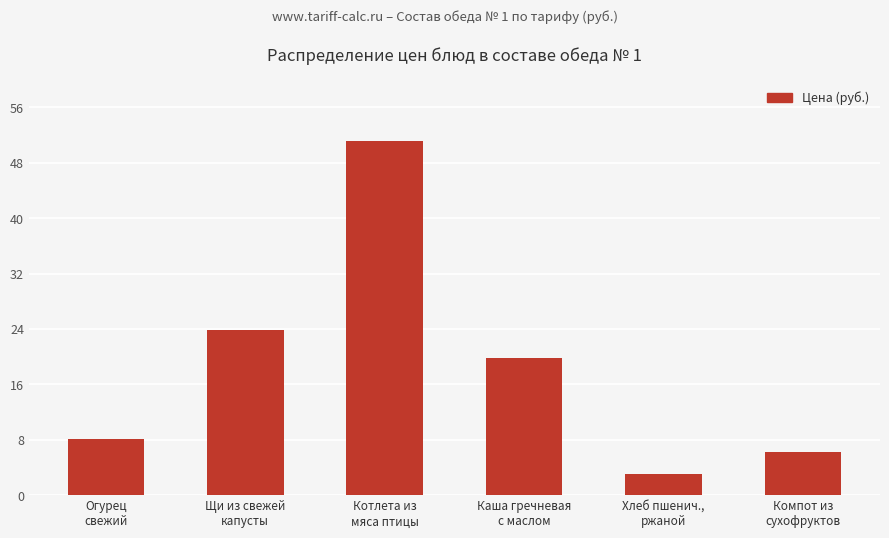

What is the value of the 4th bar from the left?

19.8